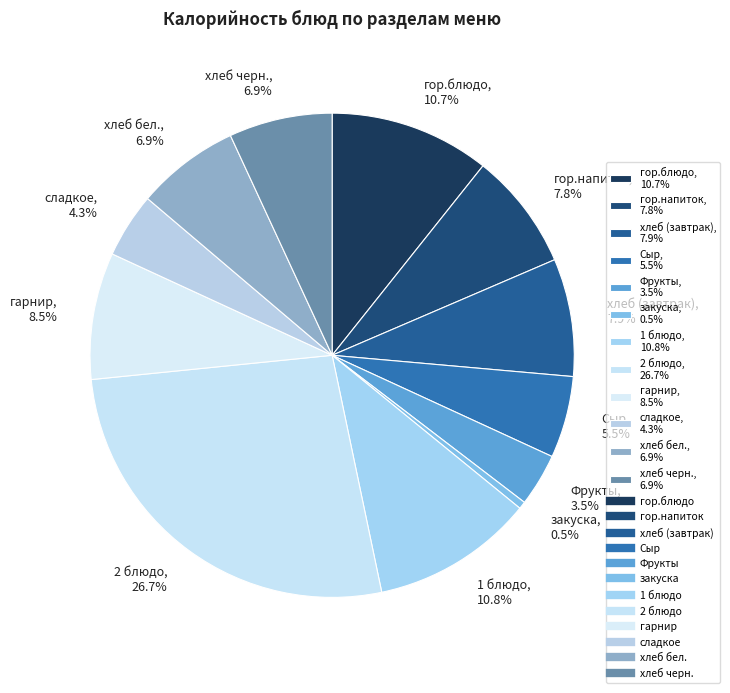

Is it true that гарнир is 18% of the pie?

False